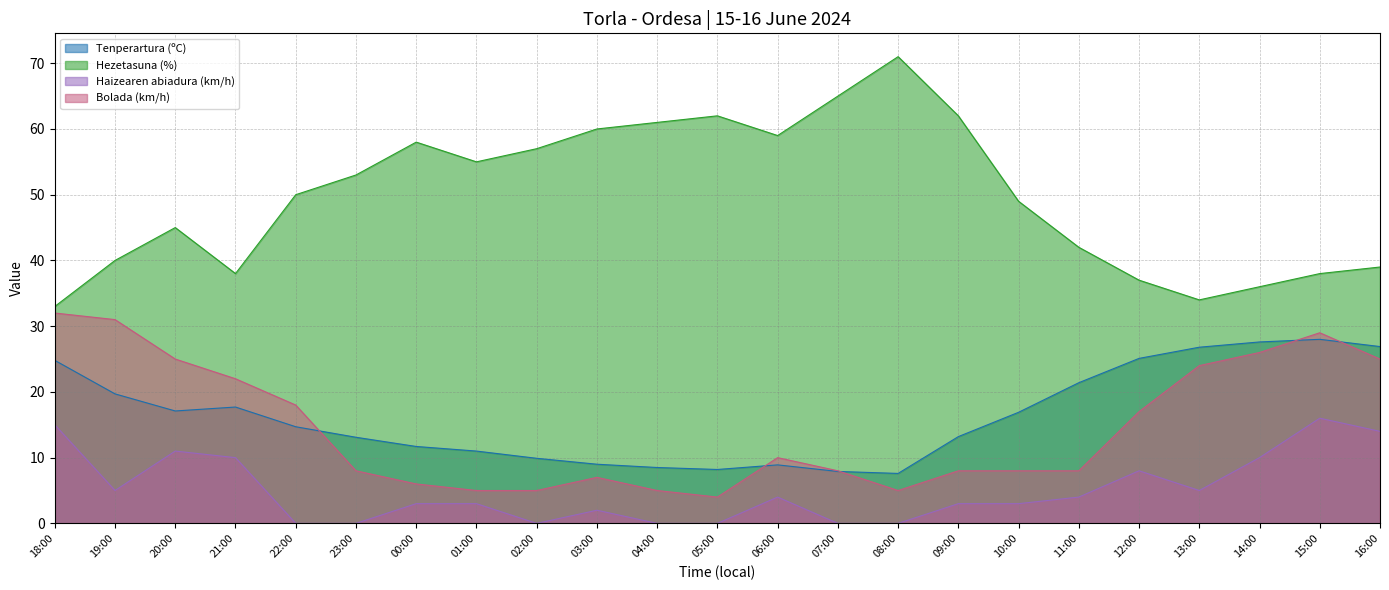

The Hezetasuna (%) series shows 21.0 at 00:00. True or false?

False